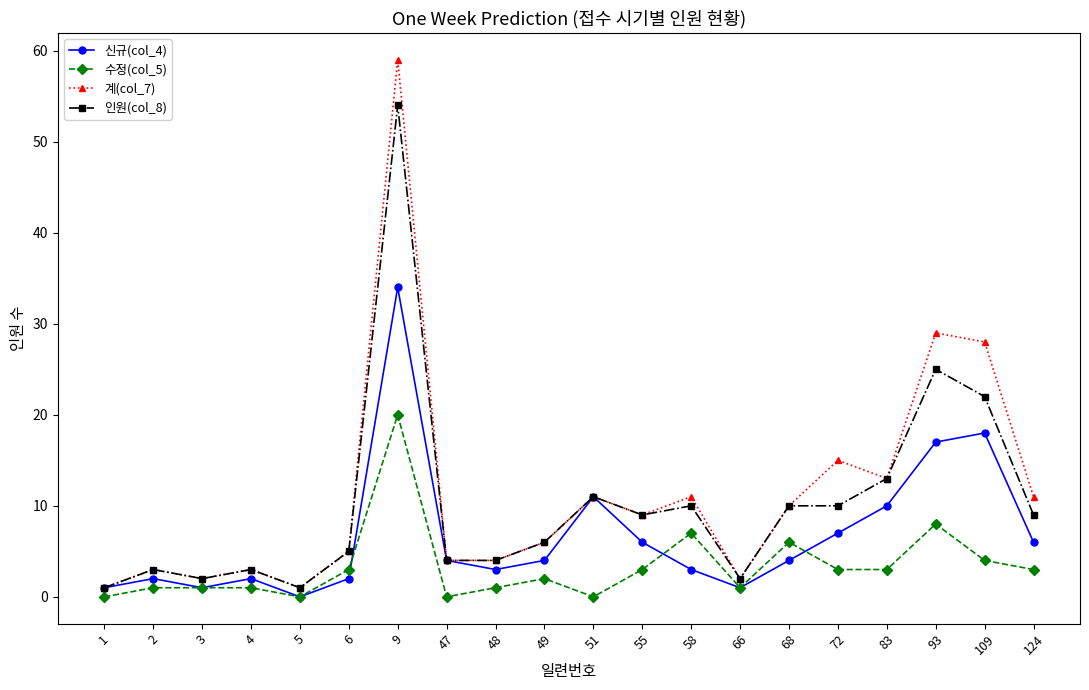

What is the maximum value shown in the chart?

59